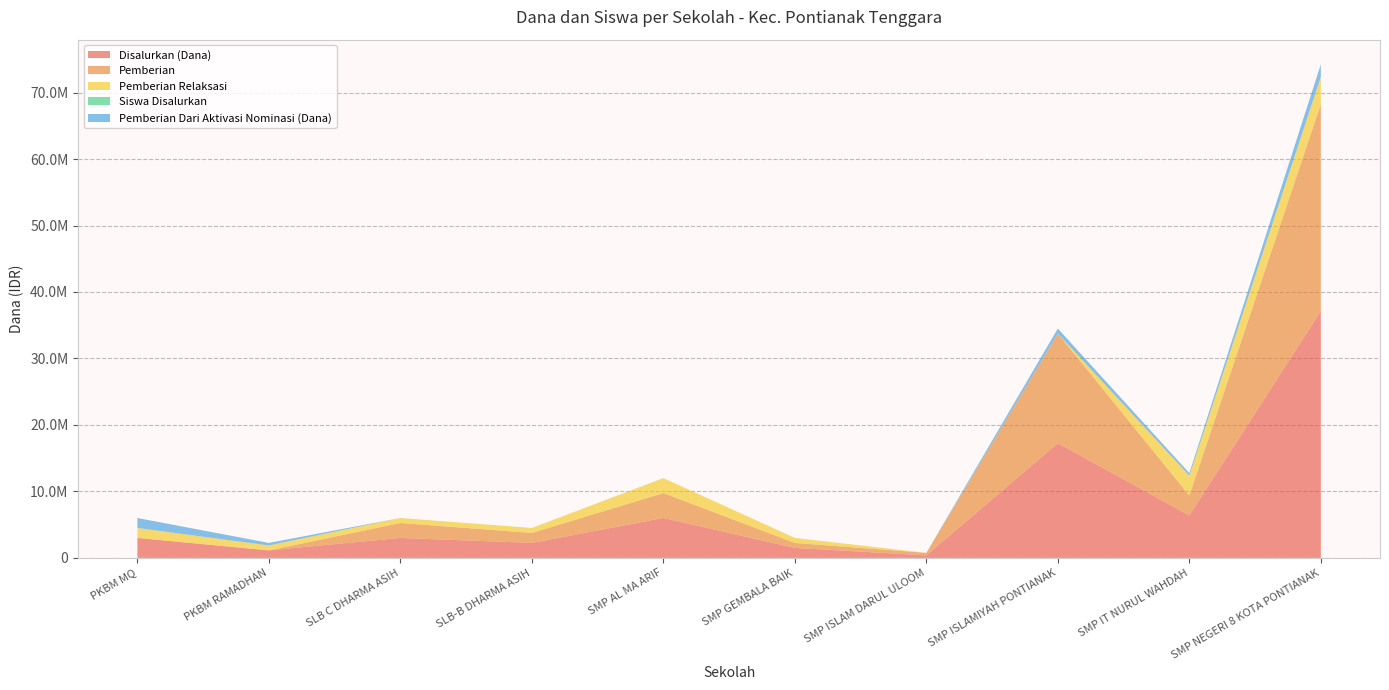

Reading left to right, transcribe all the data shown in this chart.

Disalurkan (Dana): PKBM MQ=3000000	PKBM RAMADHAN=1125000	SLB C DHARMA ASIH=3000000	SLB-B DHARMA ASIH=2250000	SMP AL MA ARIF=6000000	SMP GEMBALA BAIK=1500000	SMP ISLAM DARUL ULOOM=375000	SMP ISLAMIYAH PONTIANAK=17250000	SMP IT NURUL WAHDAH=6375000	SMP NEGERI 8 KOTA PONTIANAK=37125000
Pemberian: PKBM MQ=0	PKBM RAMADHAN=0	SLB C DHARMA ASIH=2250000	SLB-B DHARMA ASIH=1500000	SMP AL MA ARIF=3750000	SMP GEMBALA BAIK=750000	SMP ISLAM DARUL ULOOM=375000	SMP ISLAMIYAH PONTIANAK=16500000	SMP IT NURUL WAHDAH=3000000	SMP NEGERI 8 KOTA PONTIANAK=31125000
Pemberian Relaksasi: PKBM MQ=1500000	PKBM RAMADHAN=750000	SLB C DHARMA ASIH=750000	SLB-B DHARMA ASIH=750000	SMP AL MA ARIF=2250000	SMP GEMBALA BAIK=750000	SMP ISLAM DARUL ULOOM=0	SMP ISLAMIYAH PONTIANAK=0	SMP IT NURUL WAHDAH=3000000	SMP NEGERI 8 KOTA PONTIANAK=4125000
Siswa Disalurkan: PKBM MQ=6	PKBM RAMADHAN=2	SLB C DHARMA ASIH=5	SLB-B DHARMA ASIH=4	SMP AL MA ARIF=10	SMP GEMBALA BAIK=2	SMP ISLAM DARUL ULOOM=1	SMP ISLAMIYAH PONTIANAK=27	SMP IT NURUL WAHDAH=11	SMP NEGERI 8 KOTA PONTIANAK=66
Pemberian Dari Aktivasi Nominasi (Dana): PKBM MQ=1500000	PKBM RAMADHAN=375000	SLB C DHARMA ASIH=0	SLB-B DHARMA ASIH=0	SMP AL MA ARIF=0	SMP GEMBALA BAIK=0	SMP ISLAM DARUL ULOOM=0	SMP ISLAMIYAH PONTIANAK=750000	SMP IT NURUL WAHDAH=375000	SMP NEGERI 8 KOTA PONTIANAK=1875000